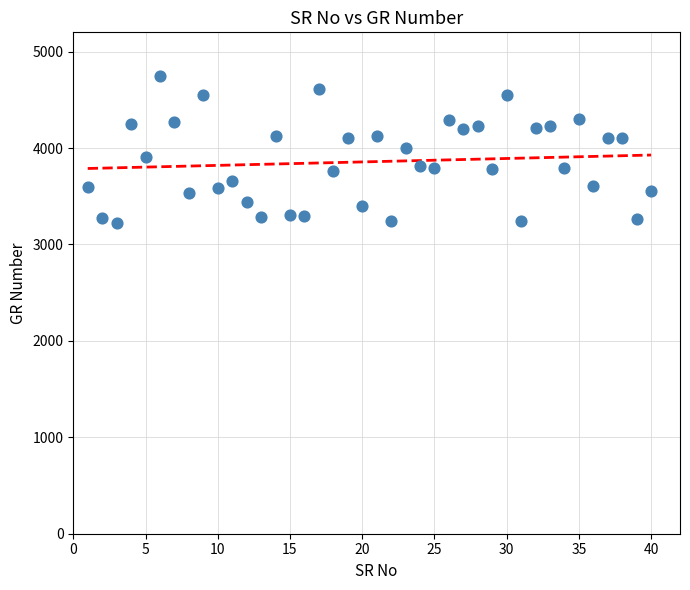

What is the range of X values (max minus min)?

39